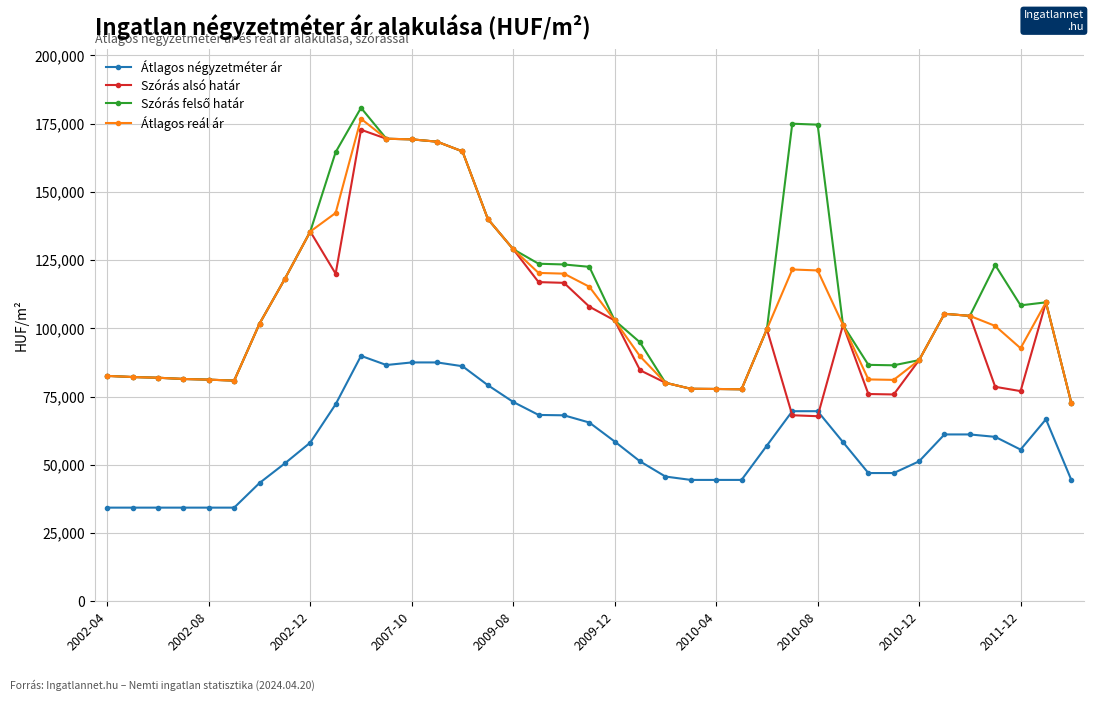

True or false: Átlagos reál ár and Átlagos négyzetméter ár cross at least once.

False